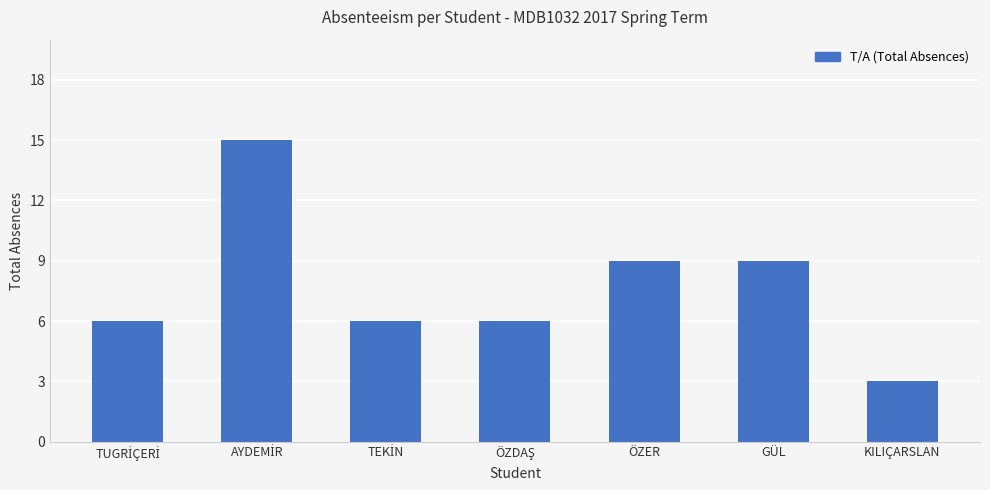

What is the difference between the second highest and minimum values?

6